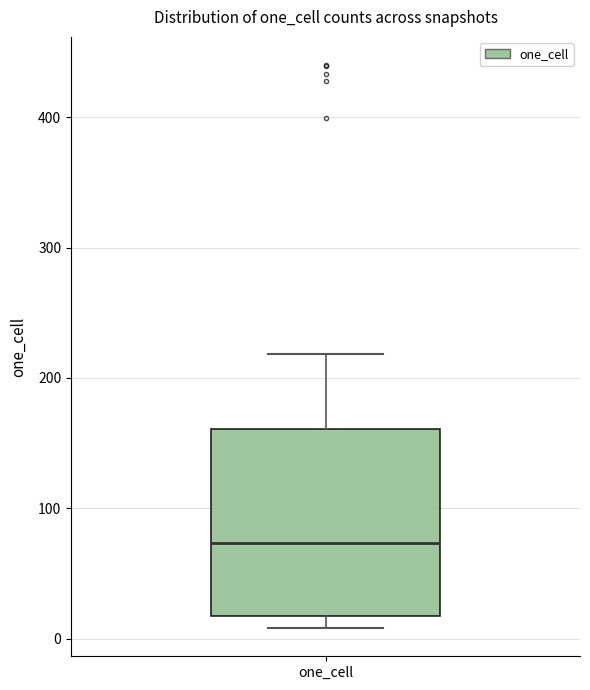

Transcribe this box plot: give where the median line is, the range the box spans, and where the two whiskers end, as read against the y-axis. The values are not printed on the chart, so give them approximately, as read against the axis.

median 70, box 20 to 160, whiskers 10 to 220